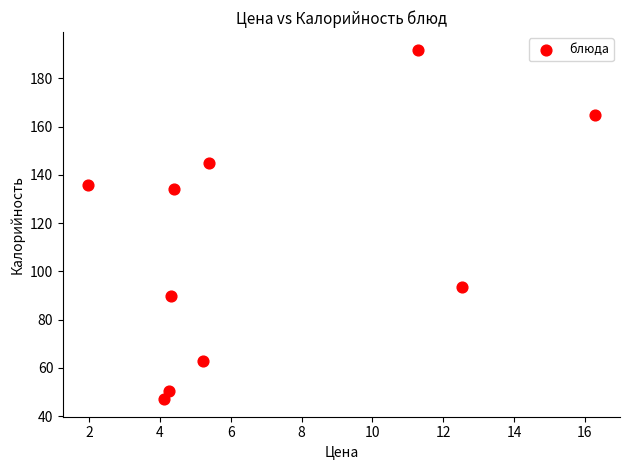

What Y value in the scatter plot is closest to 119?

134.0